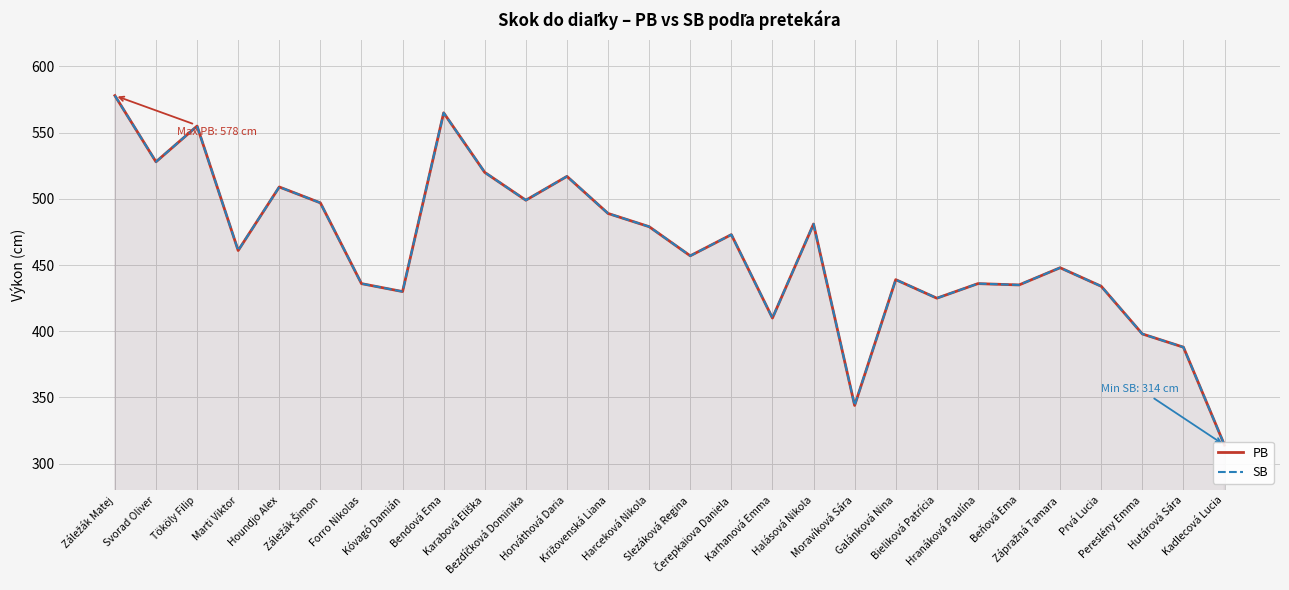

How many series are shown in this chart?

2